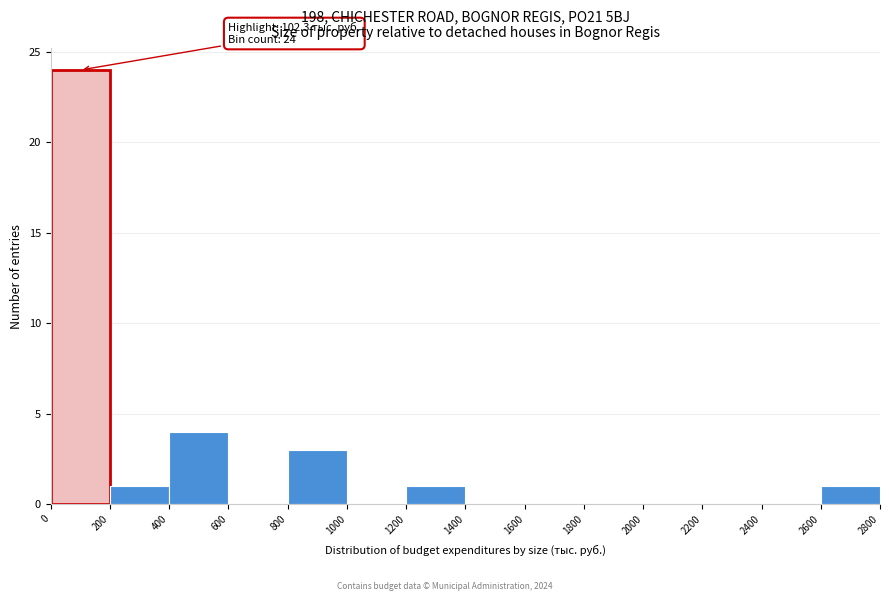

Which range on the x-axis has the tallest bar?

0 to 200